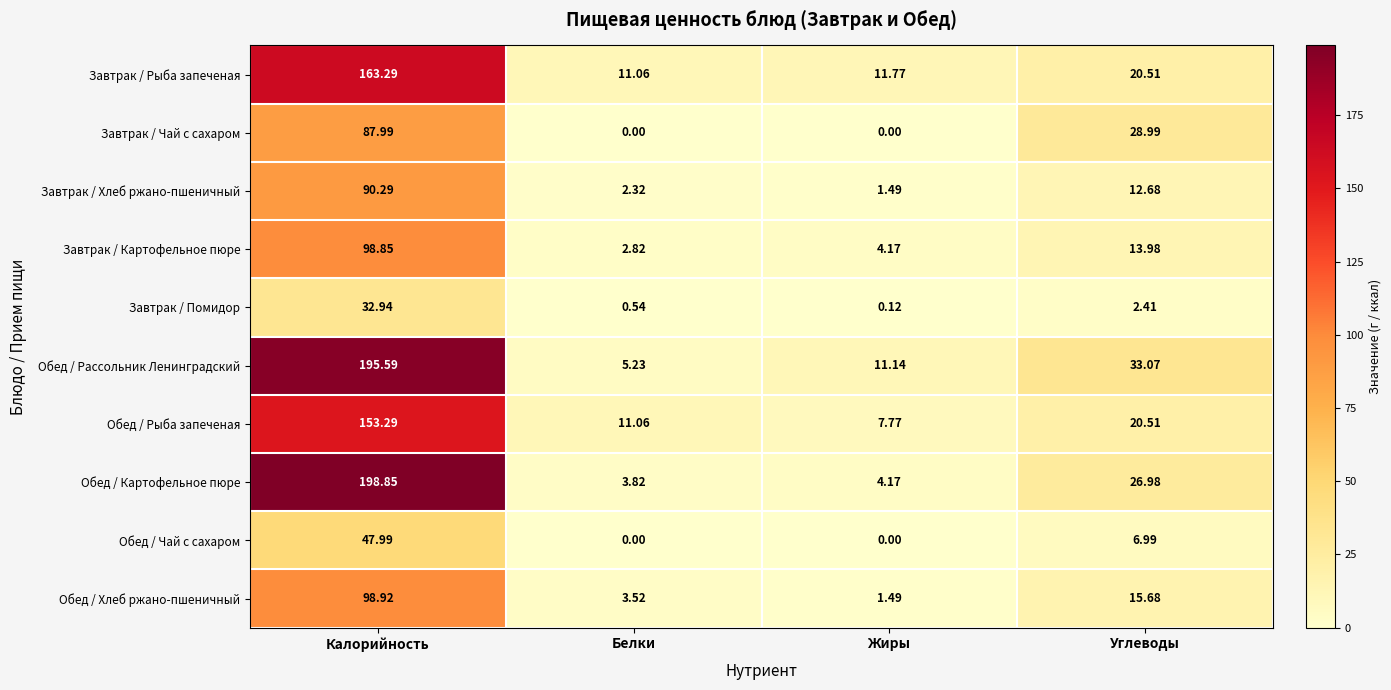

Count the number of categories in the chart.

4